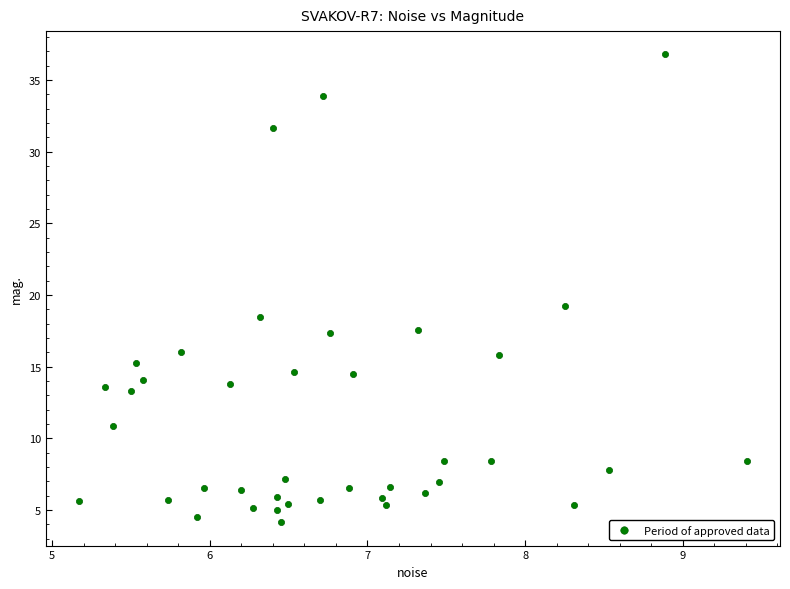

What Y value in the scatter plot is closest to 20?

19.2